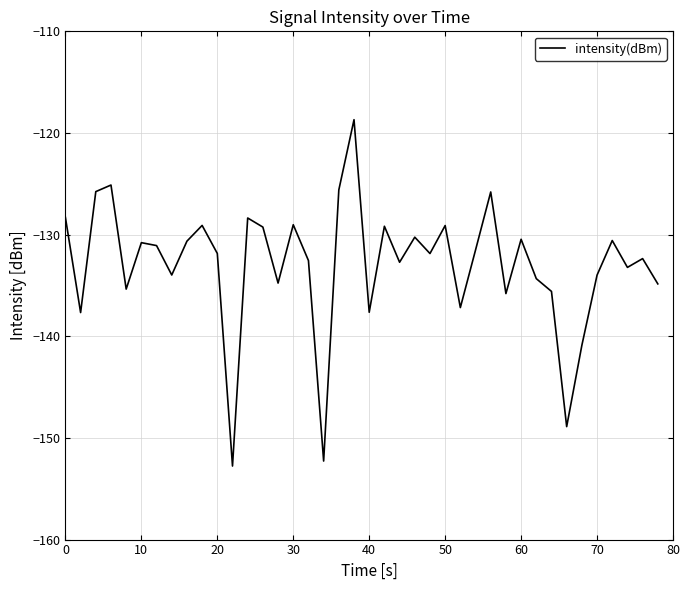

What is the greatest value displayed?

-118.7